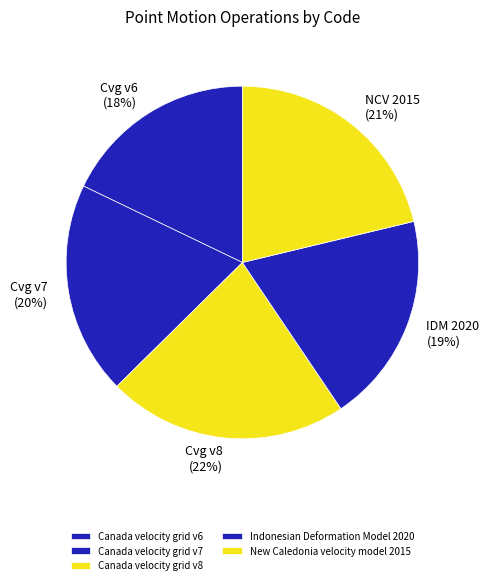

What is the total percentage of New Caledonia velocity model 2015 and Canada velocity grid v7?

40.8%